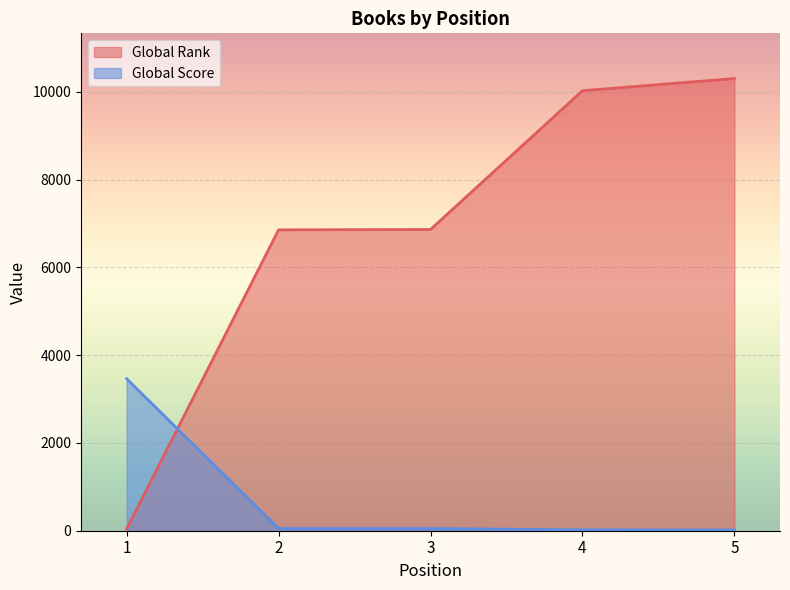

How many lines are shown in the chart?

2